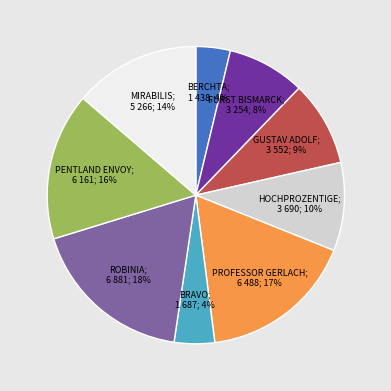

Is there a majority slice in this chart?

No